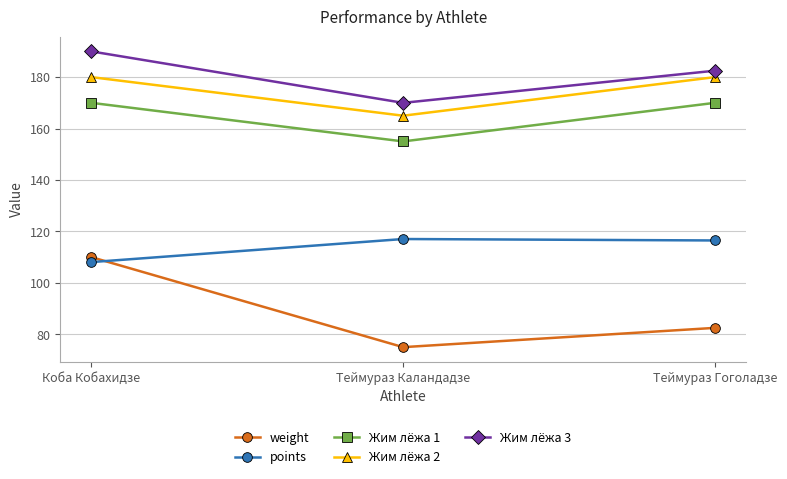

What is the spread (max minus min) of values at Коба Кобахидзе?

81.9